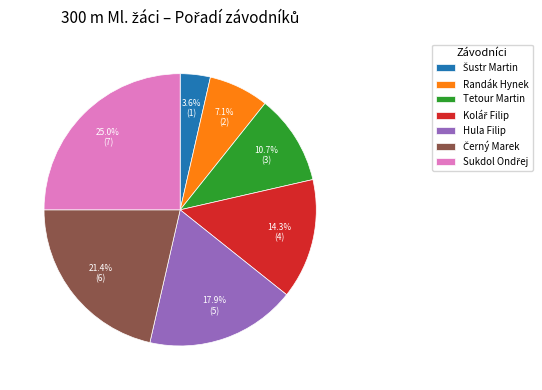

What percentage is NOT represented by Tetour Martin?

89.3%